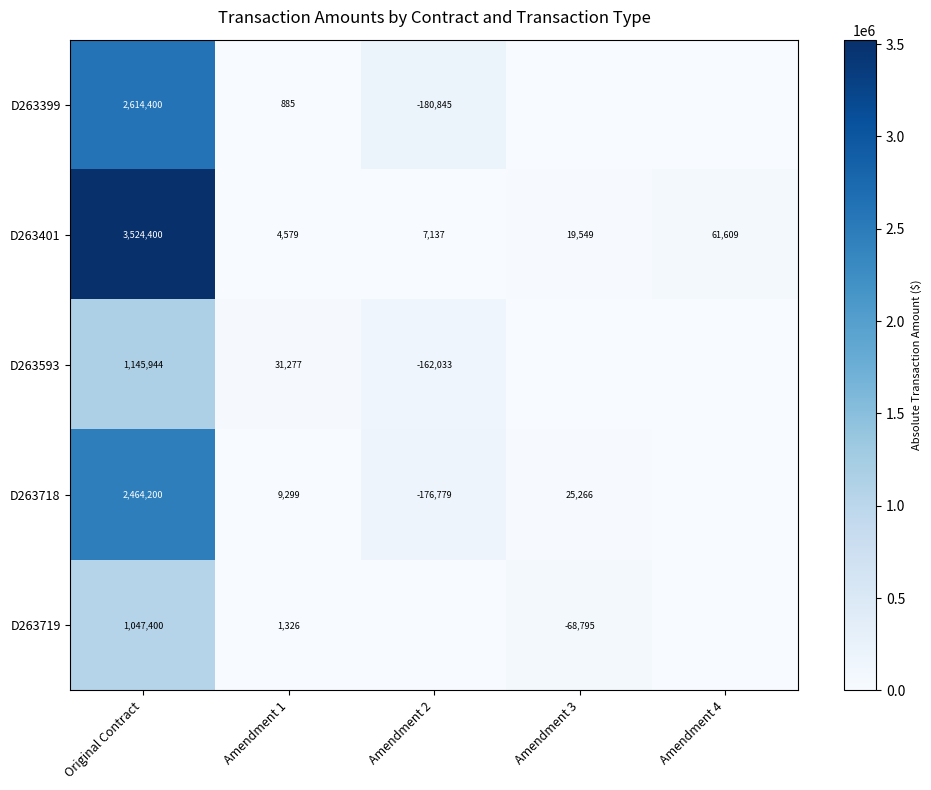

What is the difference between the second highest and minimum values in the D263401 series?

57030